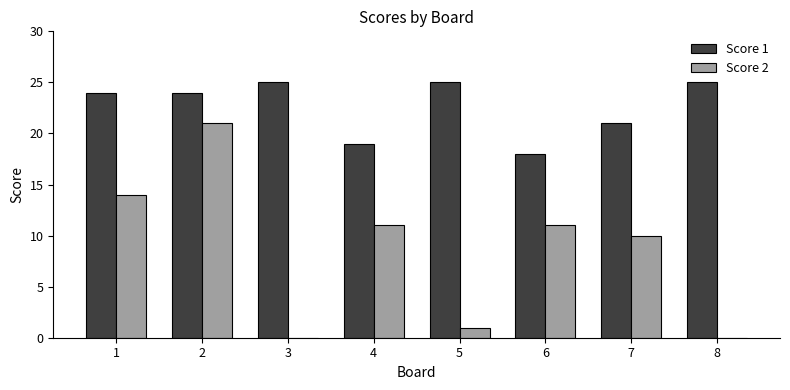

At which category is the sum across all series the highest?

2